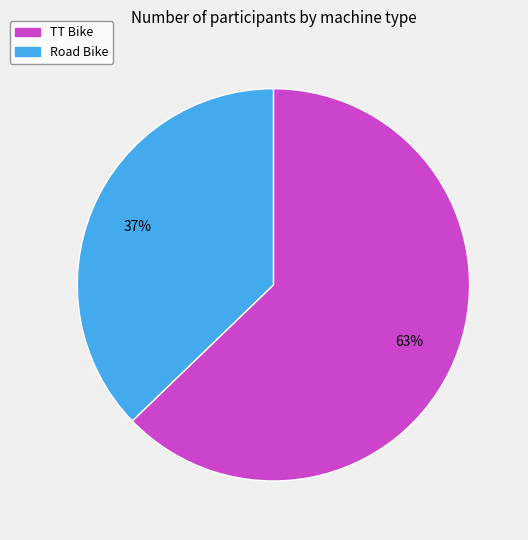

What is the ratio of the value at TT Bike to the value at Road Bike?

1.7